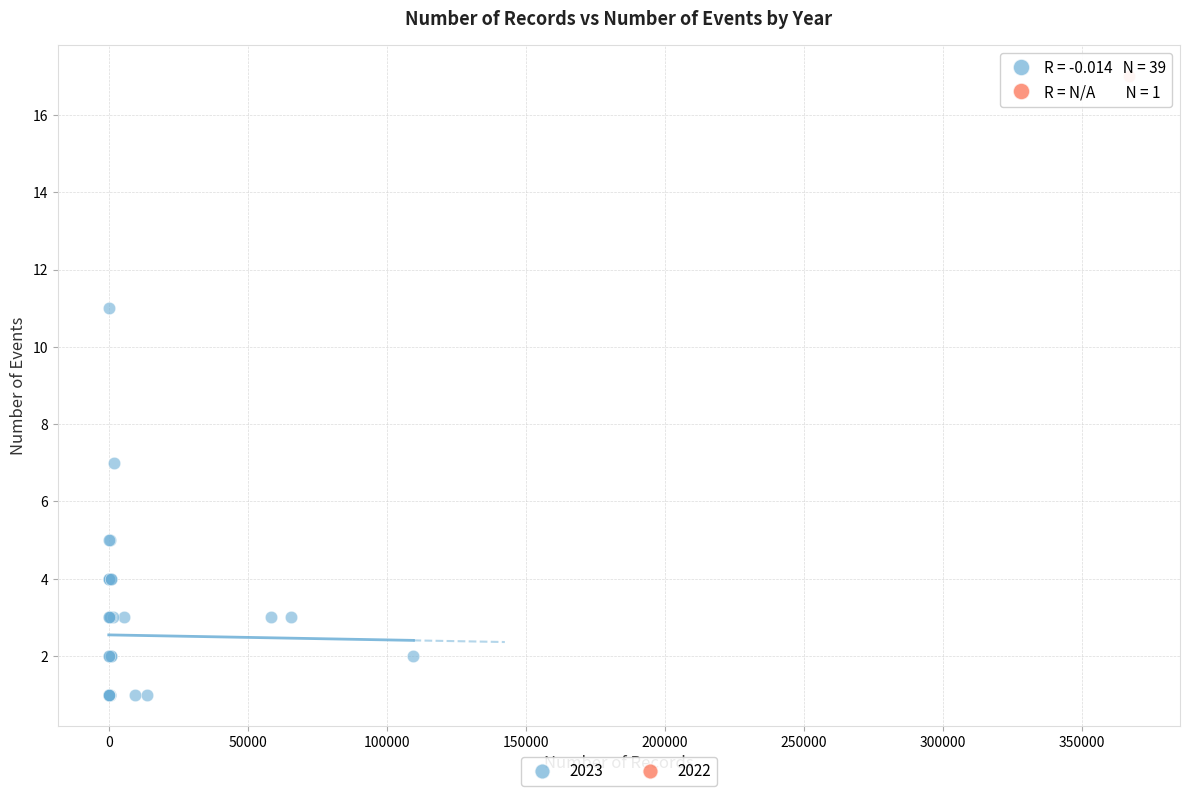

What are all the series names shown in the legend?

2023, 2022